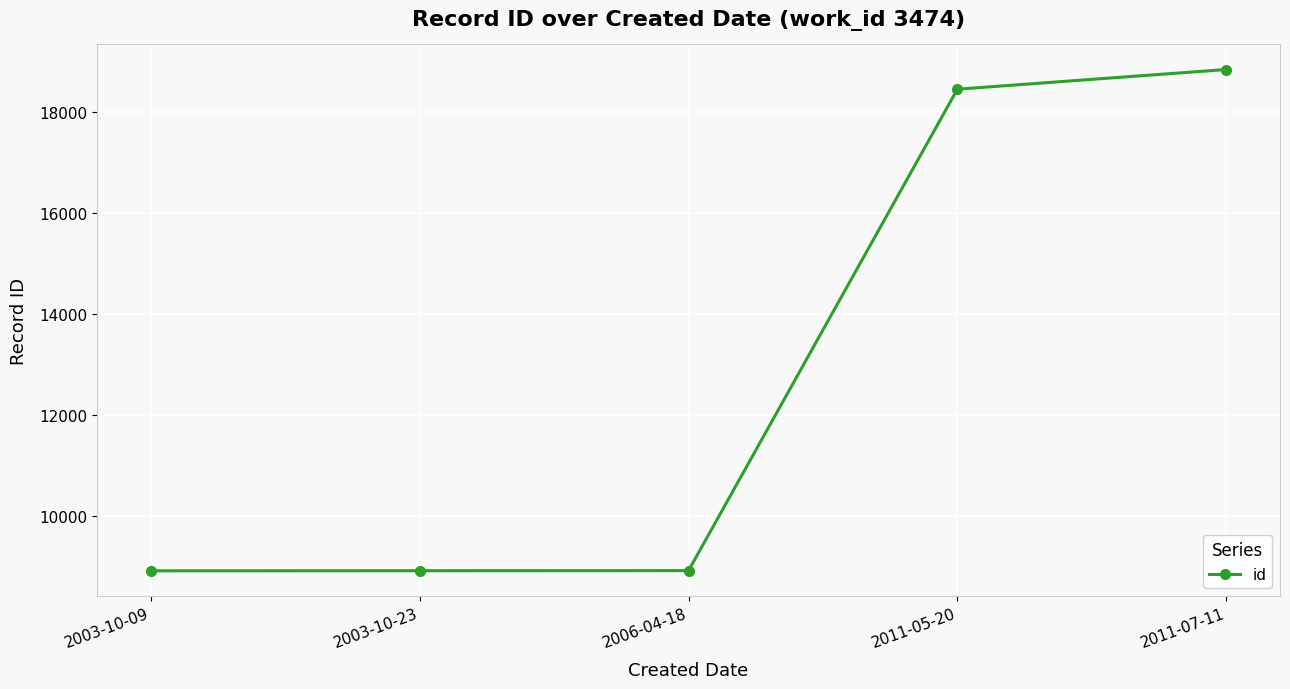

What is the smallest value displayed?

8923